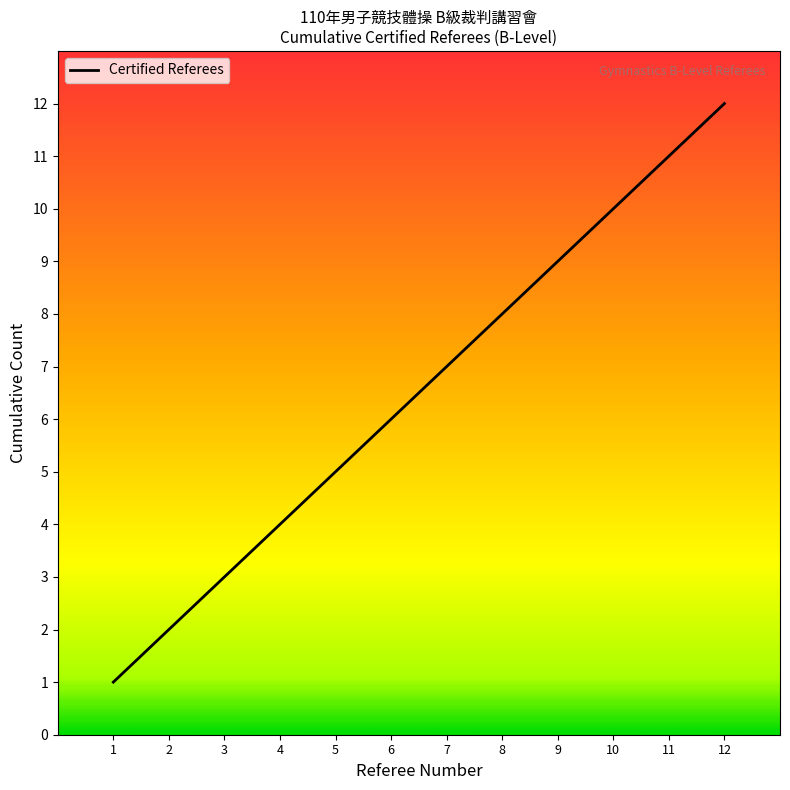

Rank the categories by value from lowest to highest.

1, 2, 3, 4, 5, 6, 7, 8, 9, 10, 11, 12